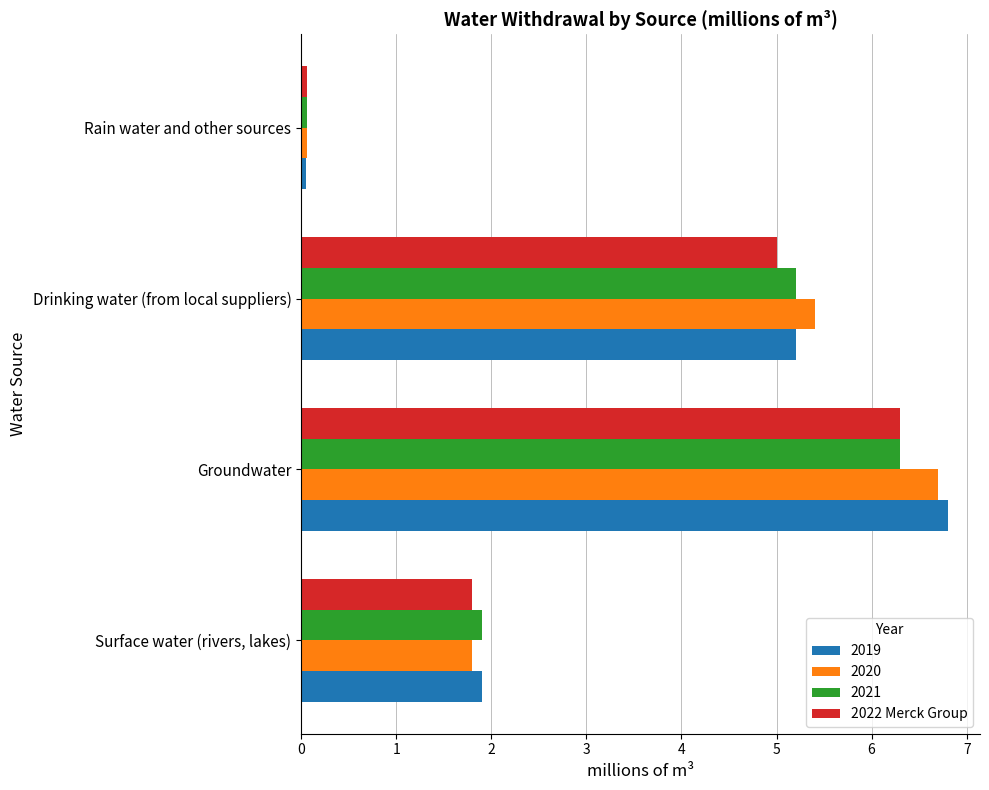

List the labels in order of 2022 Merck Group value, smallest first.

Rain water and other sources, Surface water (rivers, lakes), Drinking water (from local suppliers), Groundwater